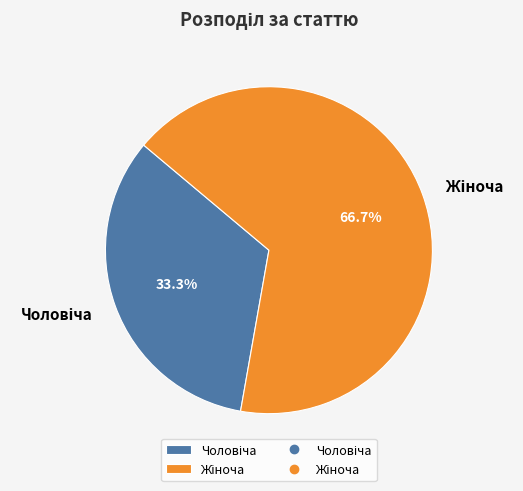

Is there a majority slice in this chart?

Yes